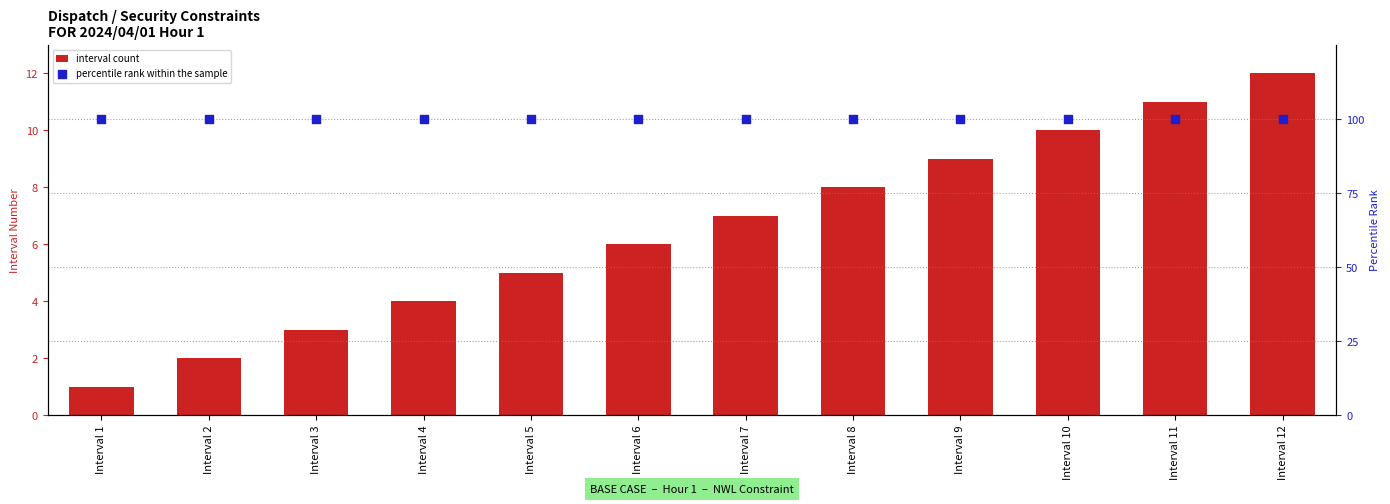

What are all the series names shown in the legend?

interval count, percentile rank within the sample